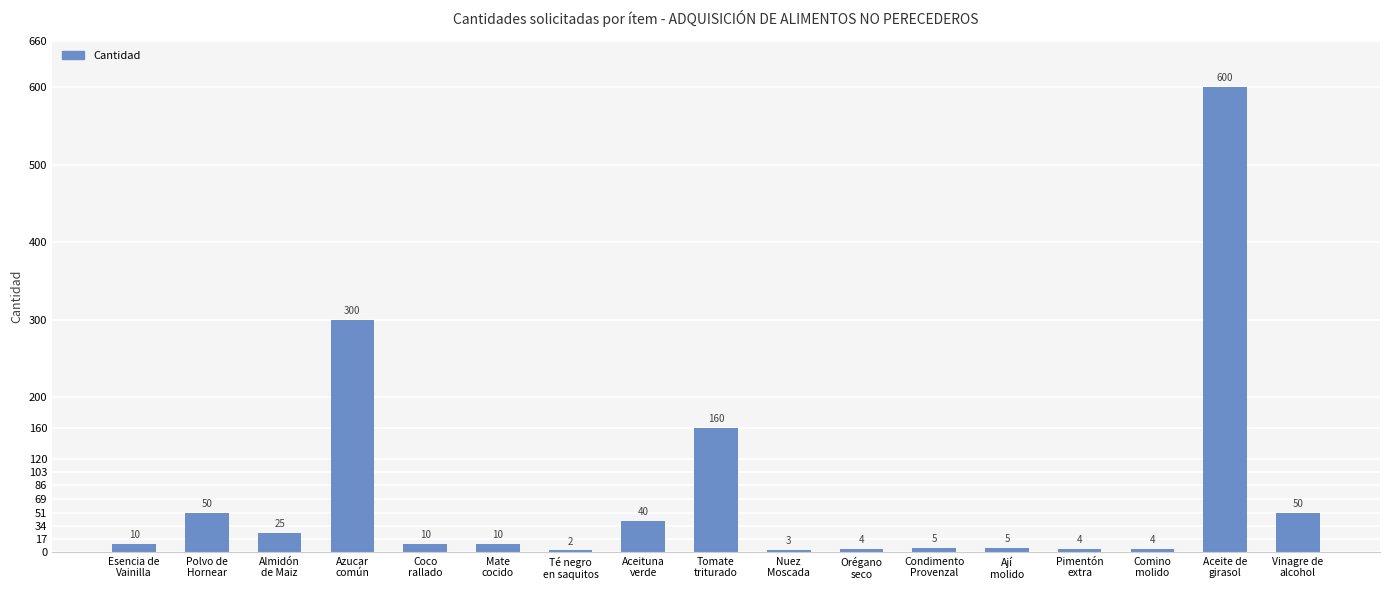

What position from the left is Orégano
seco?

11